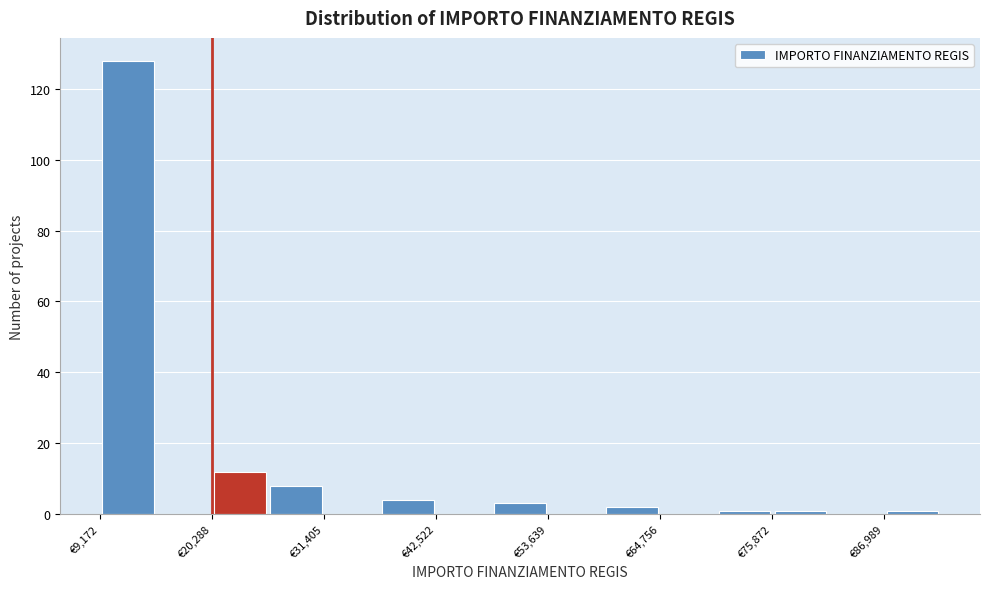

Read against the x-axis, roughly where is the centre of the tallest bar?

12000